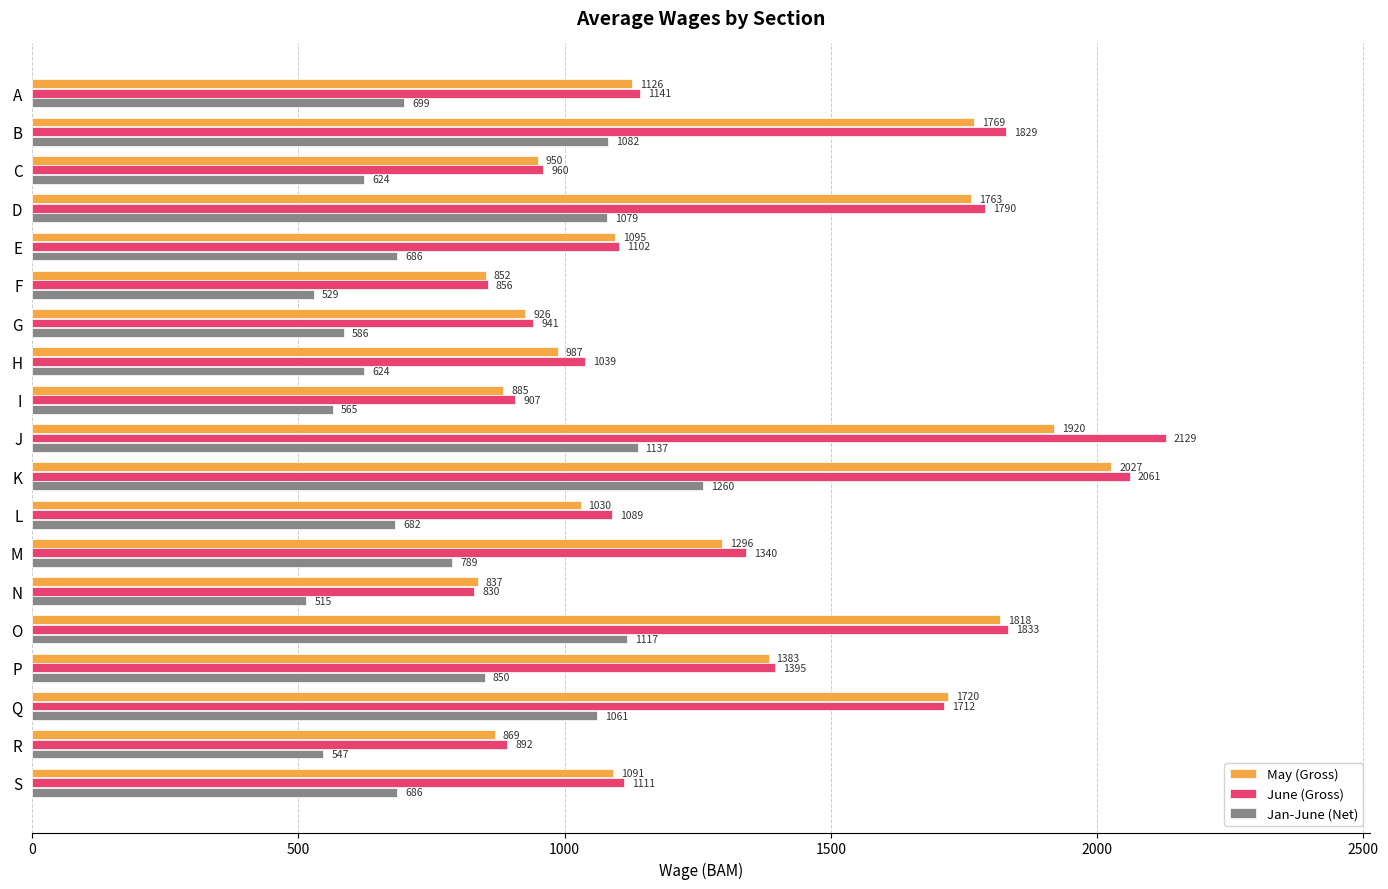

The May (Gross) series shows 1720 at Q. True or false?

True